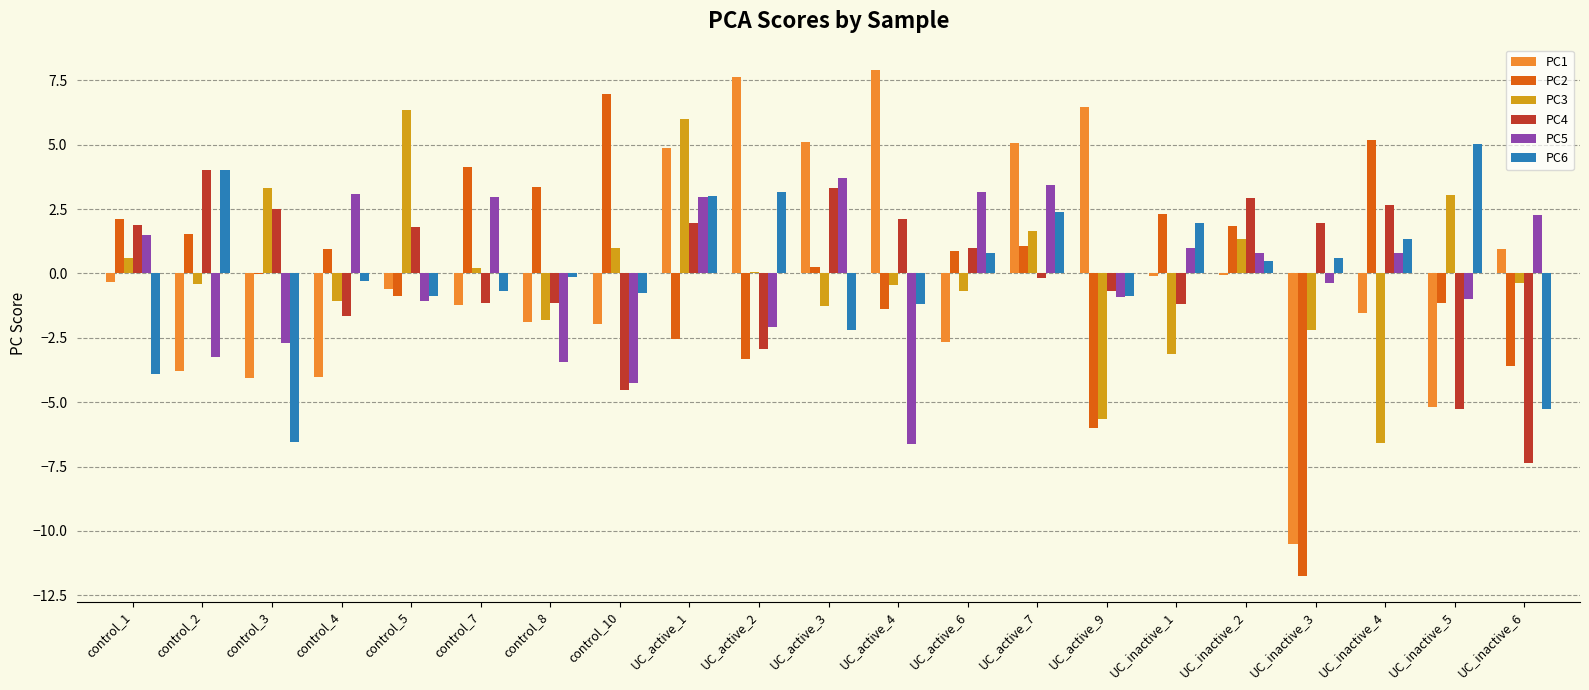

Is it true that PC1 equals -1.5 at UC_inactive_4?

True